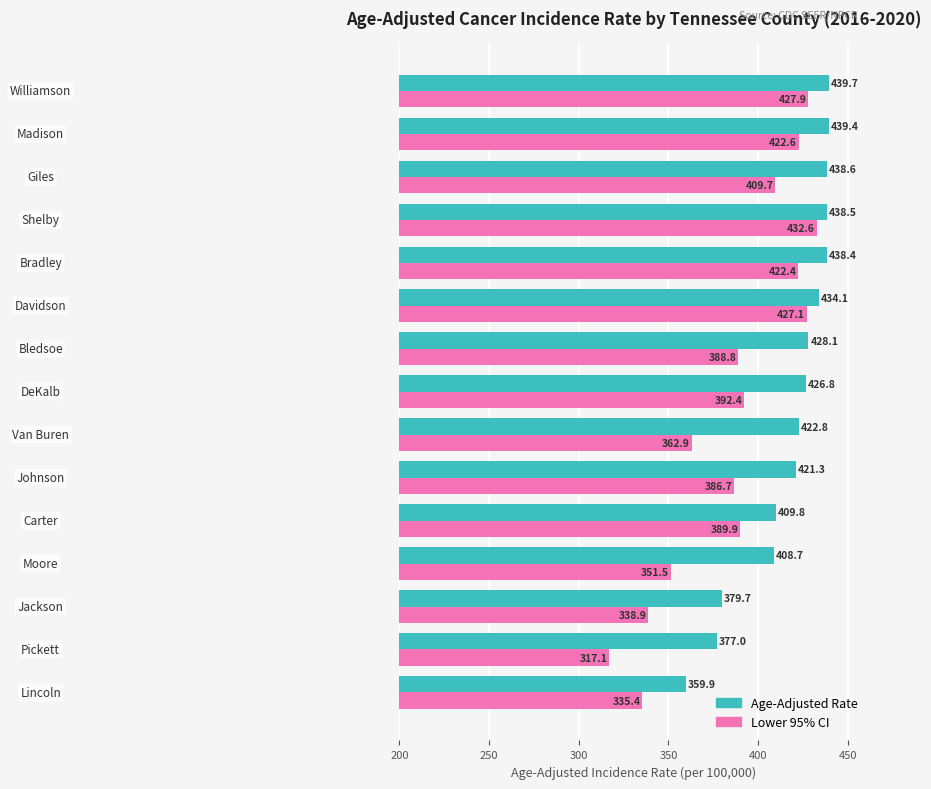

What is the average value of the Lower 95% CI series?

387.1